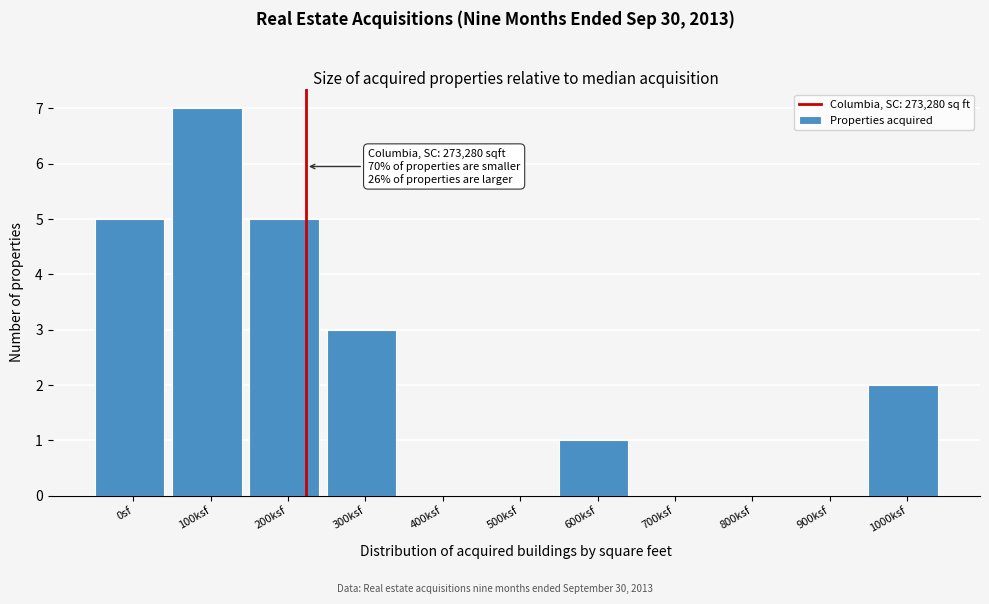

Reading left to right, what are all the values shown in this chart?

0sf=5	100ksf=7	200ksf=5	300ksf=3	400ksf=0	500ksf=0	600ksf=1	700ksf=0	800ksf=0	900ksf=0	1000ksf=2